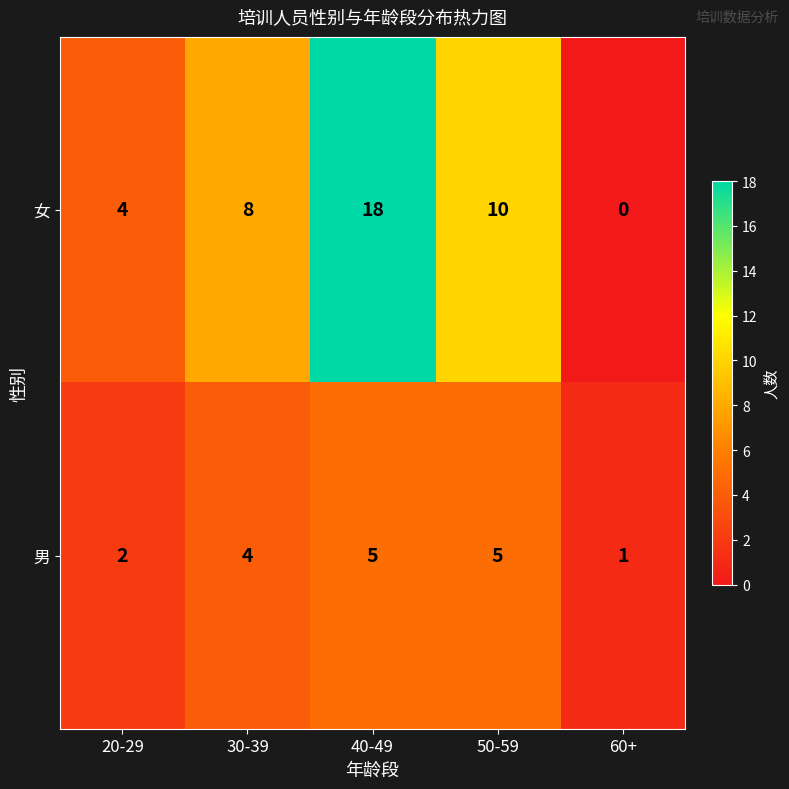

Which series has the largest total across all categories?

女